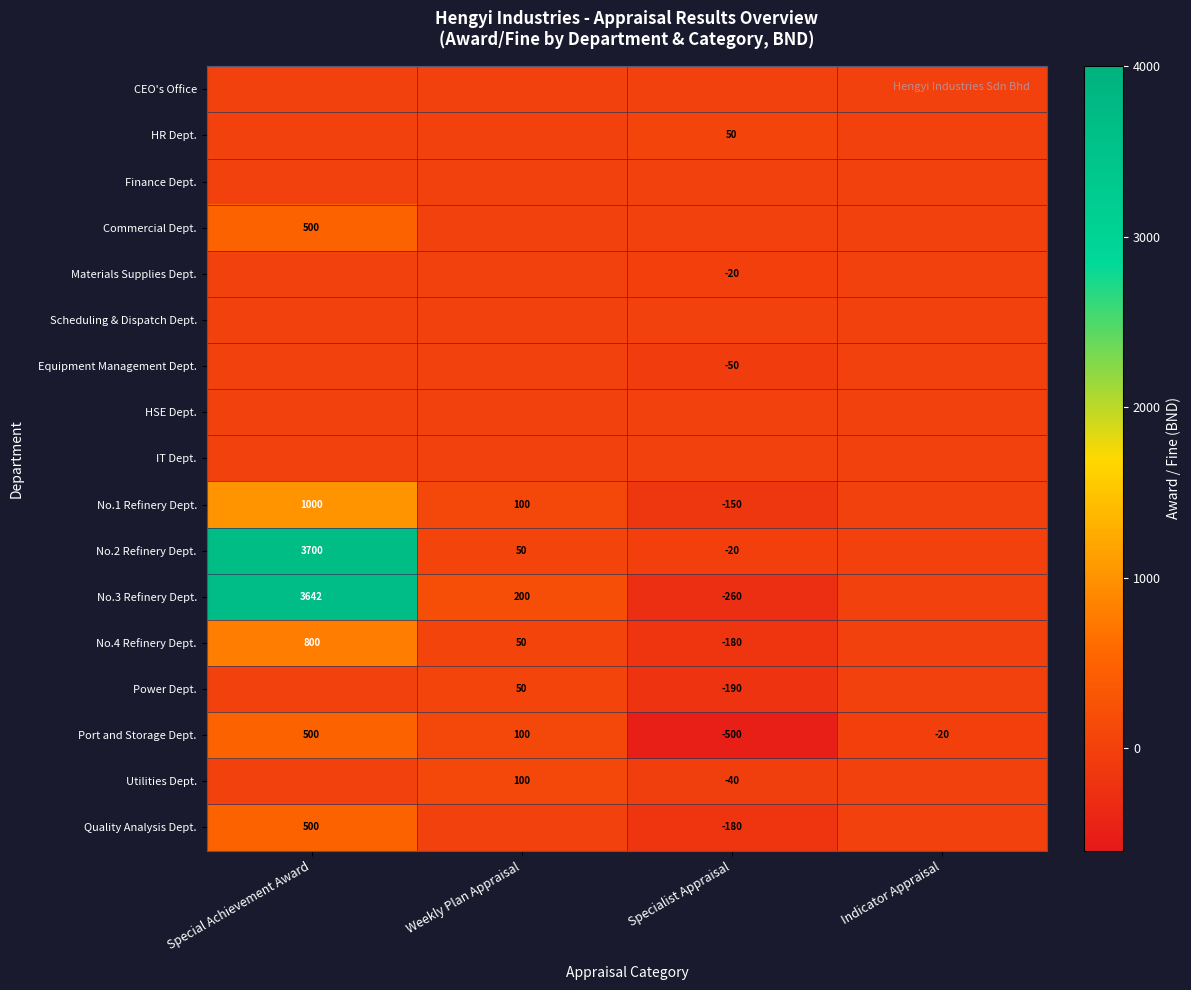

True or false: No.1 Refinery Dept. has a value of -227 at Specialist Appraisal.

False